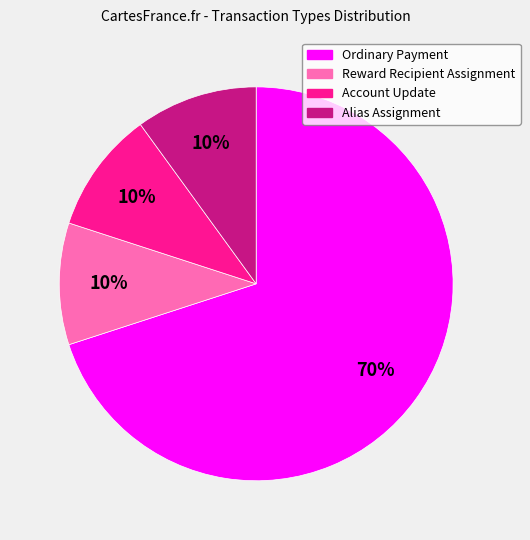

How many segments does this pie chart have?

4